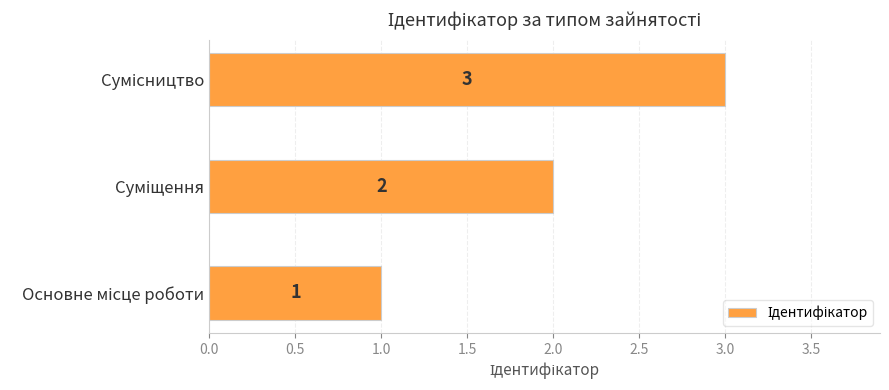

What is the minimum value shown in the chart?

1